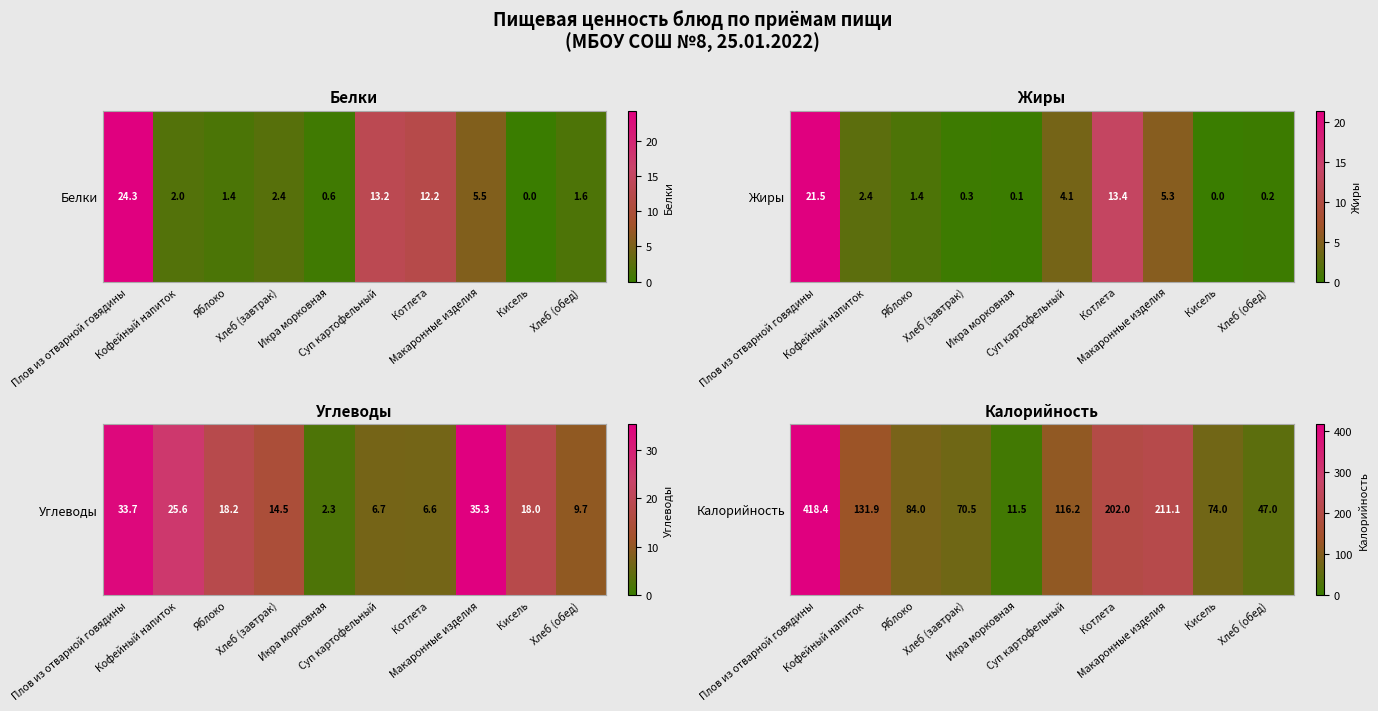

What is the average value?

136.7